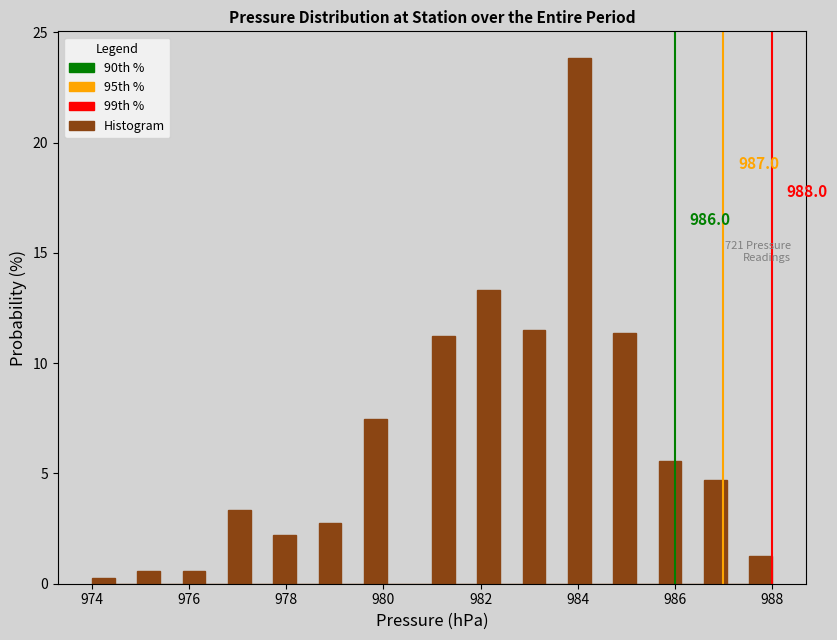

Read against the x-axis, roughly where is the centre of the tallest bar?

984.0